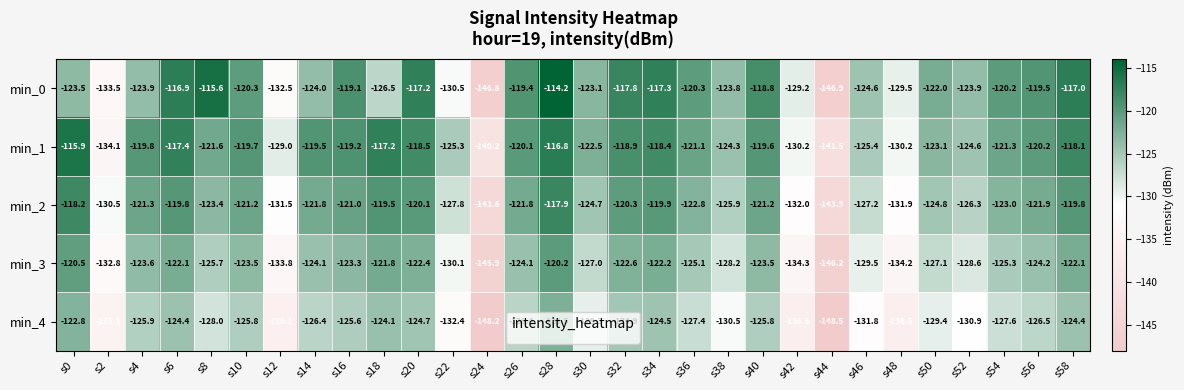

Which series has the widest spread of values?

min_0